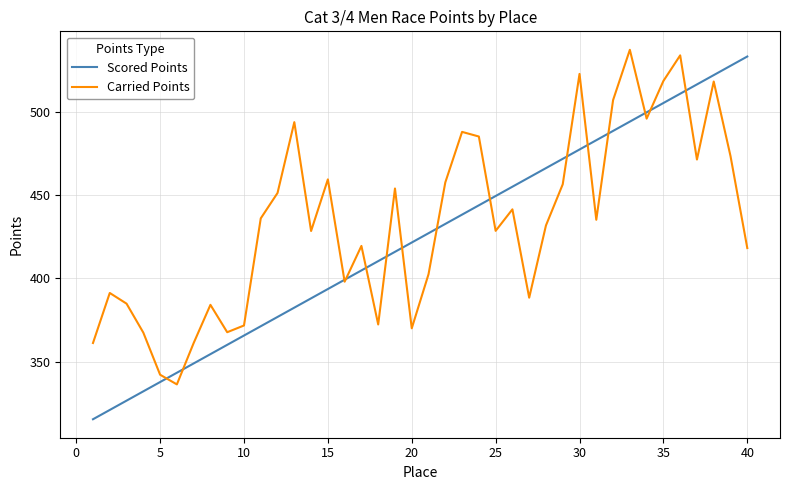

List the series in order of their overall mean, highest first.

Carried Points, Scored Points